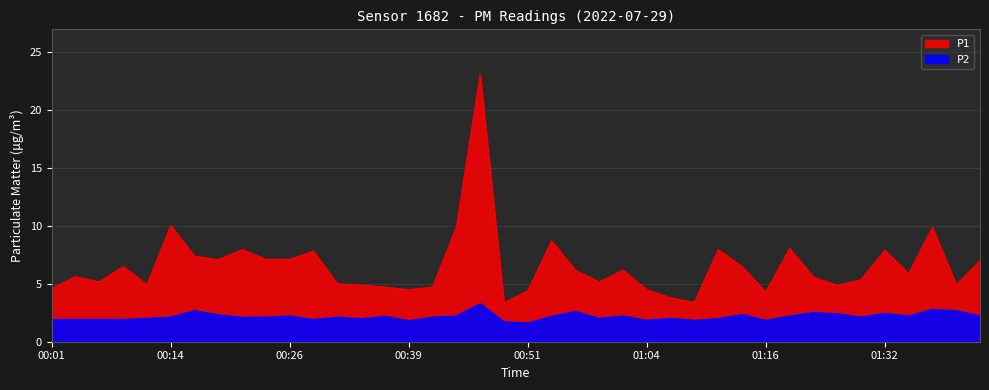

The P1 series shows 6.5 at 00:09. True or false?

True